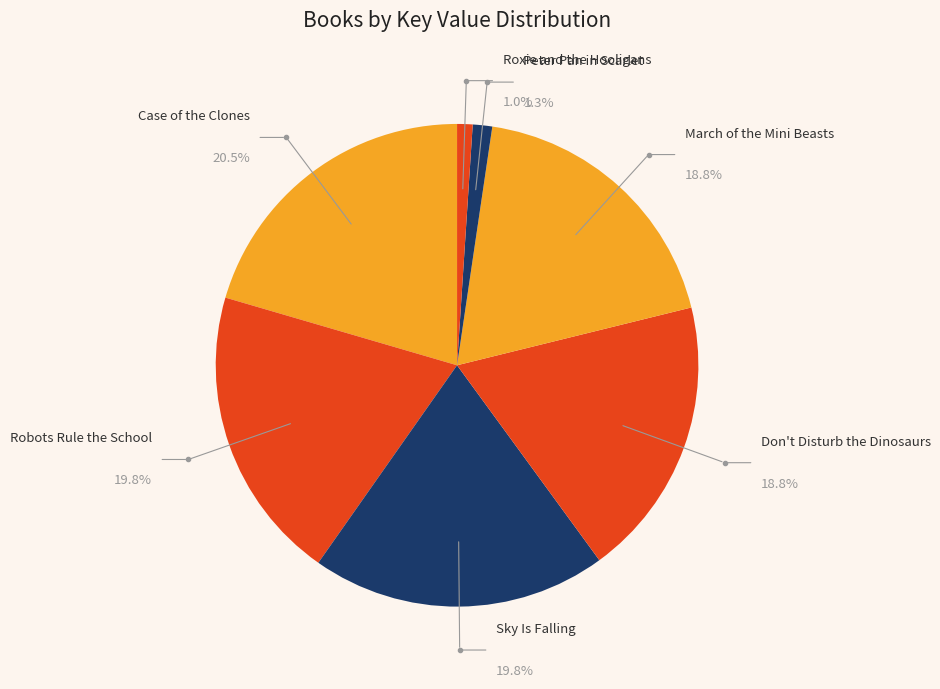

Is there a majority slice in this chart?

No